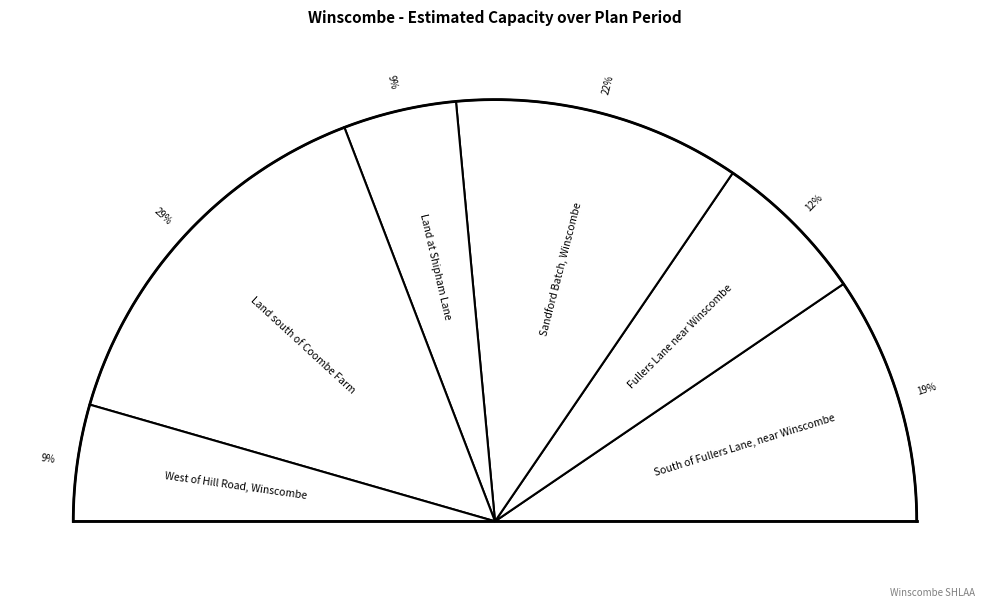

True or false: Fullers Lane near Winscombe accounts for 12% of the total.

True